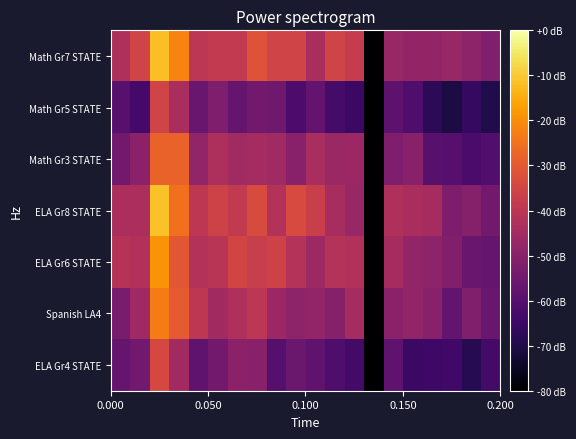

Rank the series by their maximum value, from highest to lowest.

ELA Gr8 STATE, Math Gr7 STATE, ELA Gr6 STATE, Spanish LA4, Math Gr3 STATE, ELA Gr4 STATE, Math Gr5 STATE